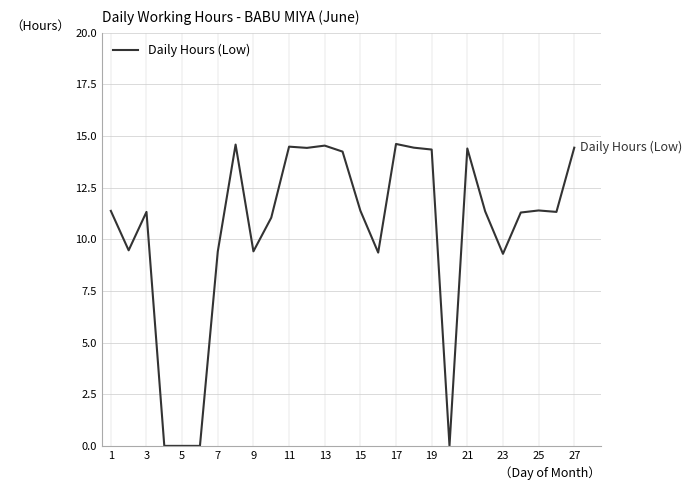

What is the difference between the maximum and minimum values?

14.6